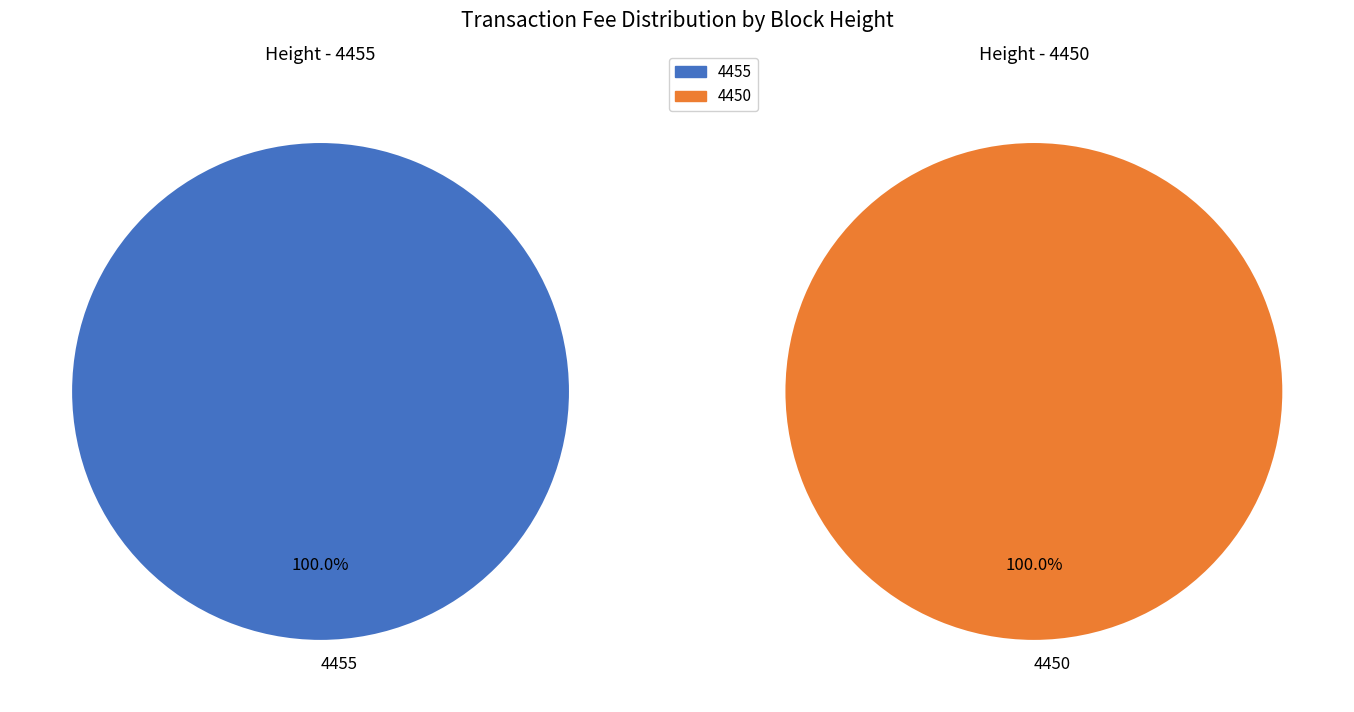

Which category has the smallest portion of the pie?

4455